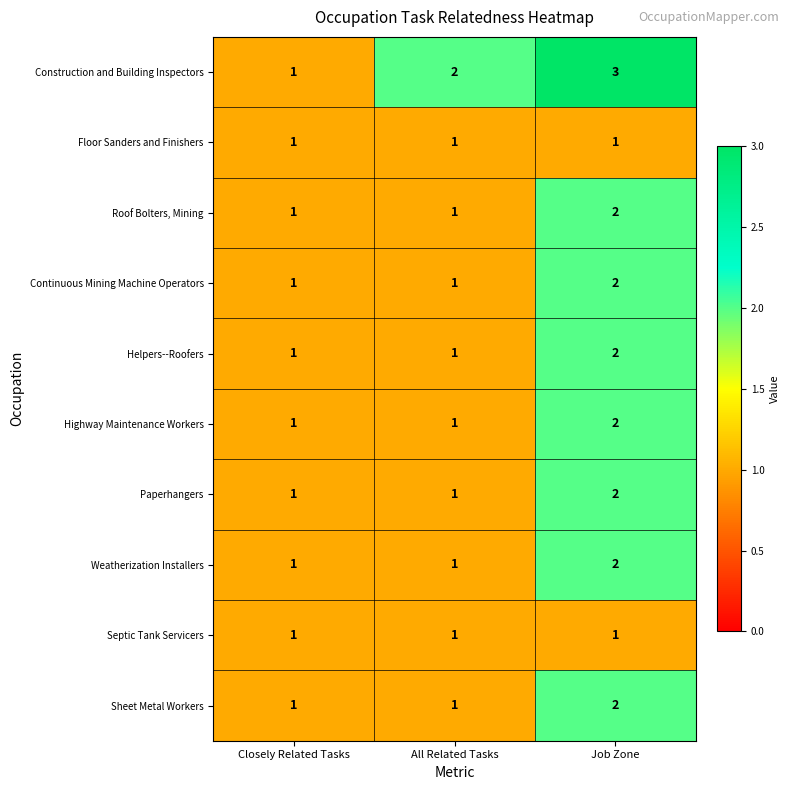

What is the sum of the Continuous Mining Machine Operators values at All Related Tasks and Job Zone?

3